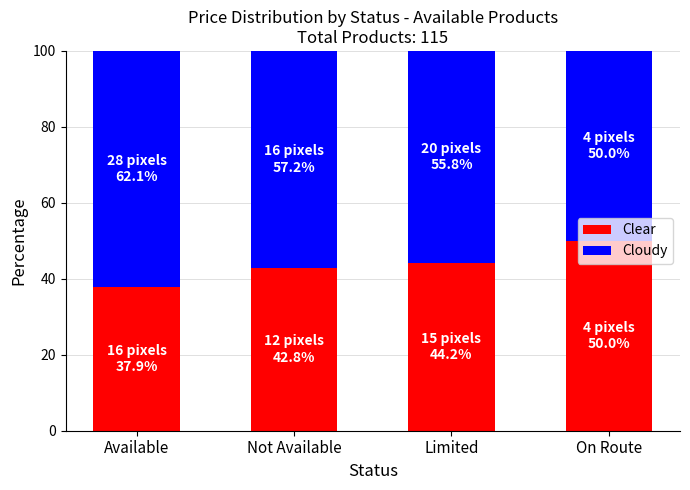

At which label does Clear reach its minimum?

Available